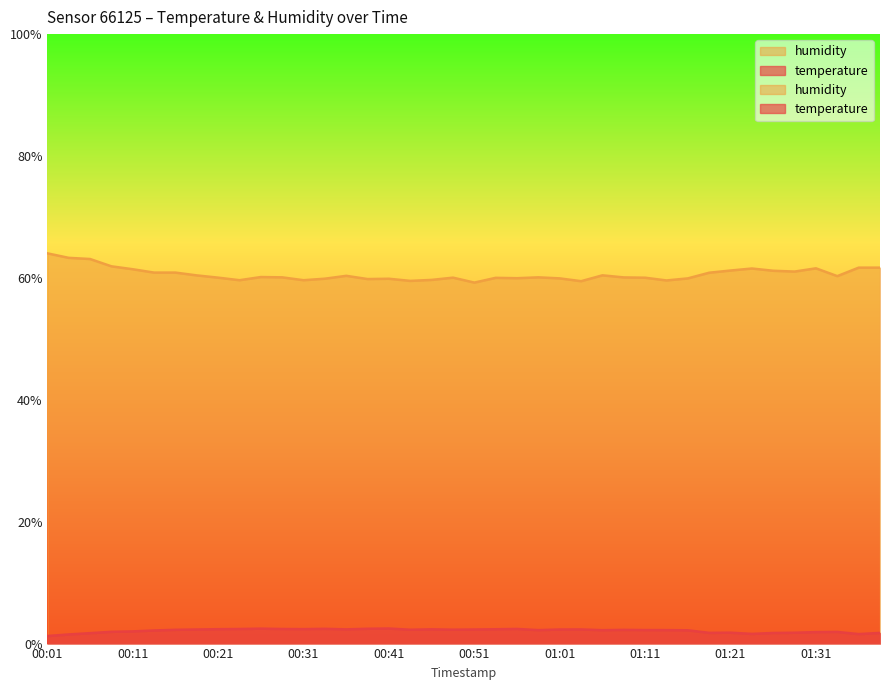

How many categories are shown in the chart?

40